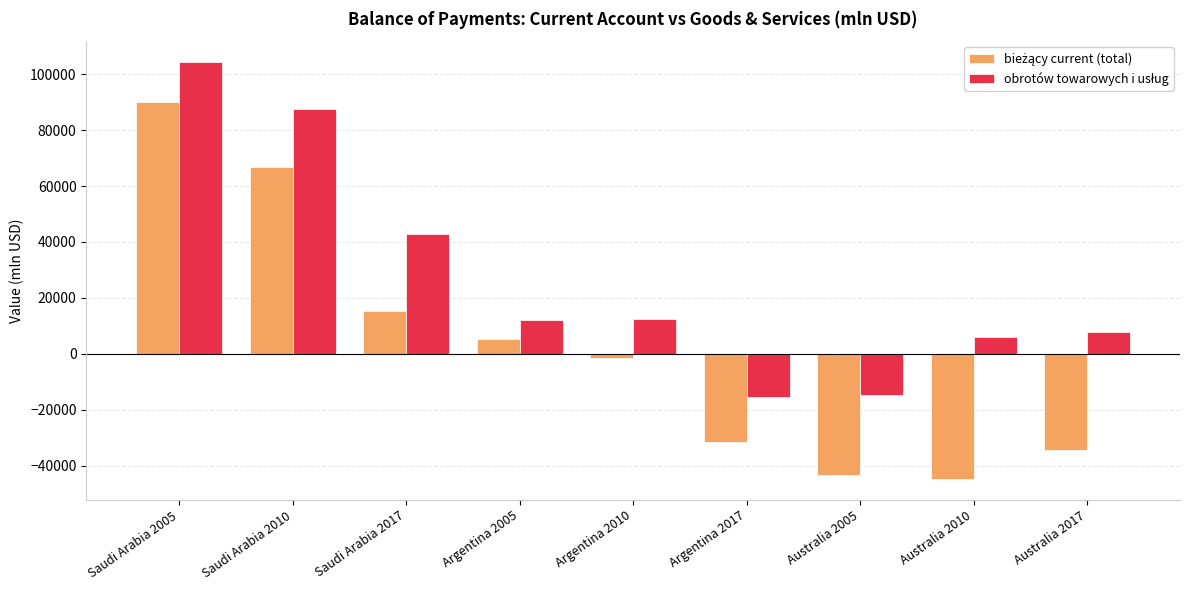

What is the maximum value shown in the chart?

104325.1